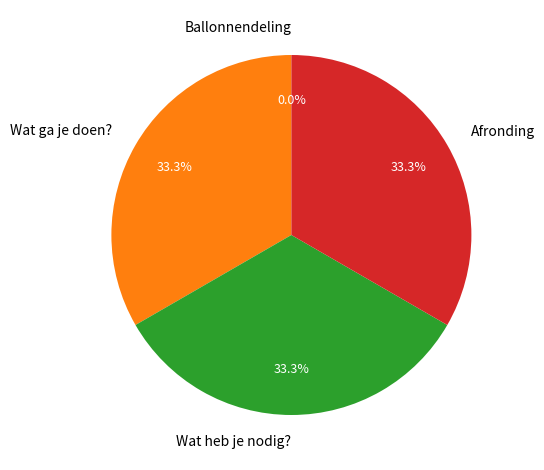

Approximately how many times larger is the value at Wat heb je nodig? compared to Wat ga je doen??

1.0